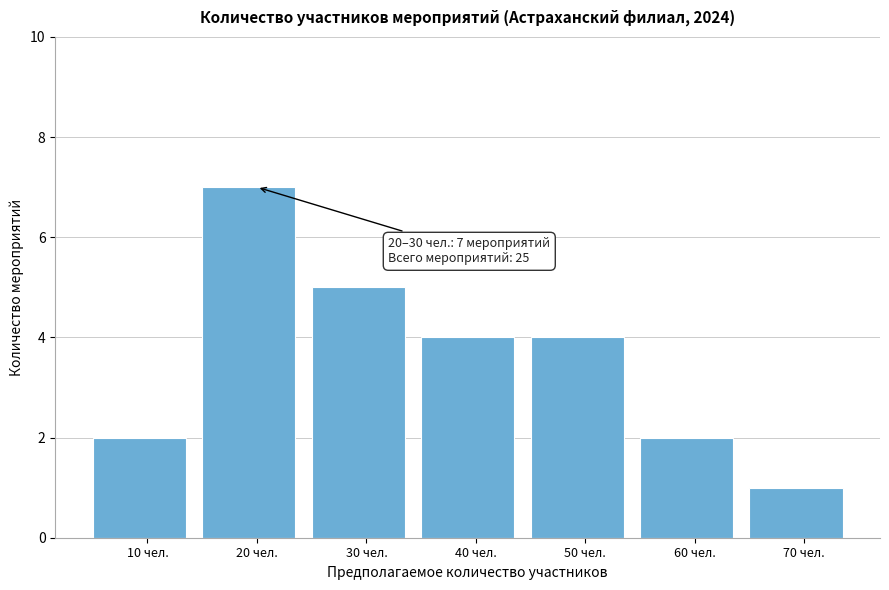

Reading right to left, extract all data points from this chart.

1	2	4	4	5	7	2